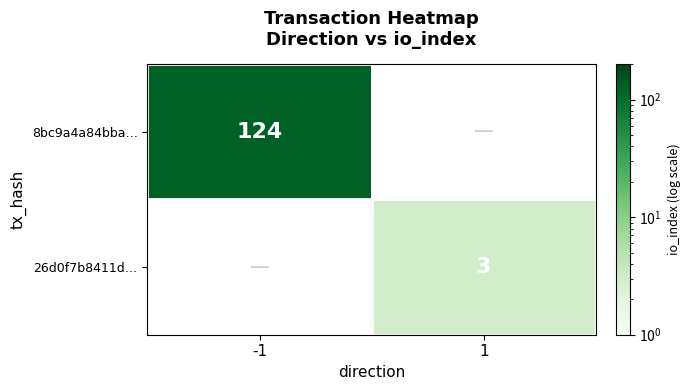

Is it true that 8bc9a4a84bba… equals 199 at -1?

False